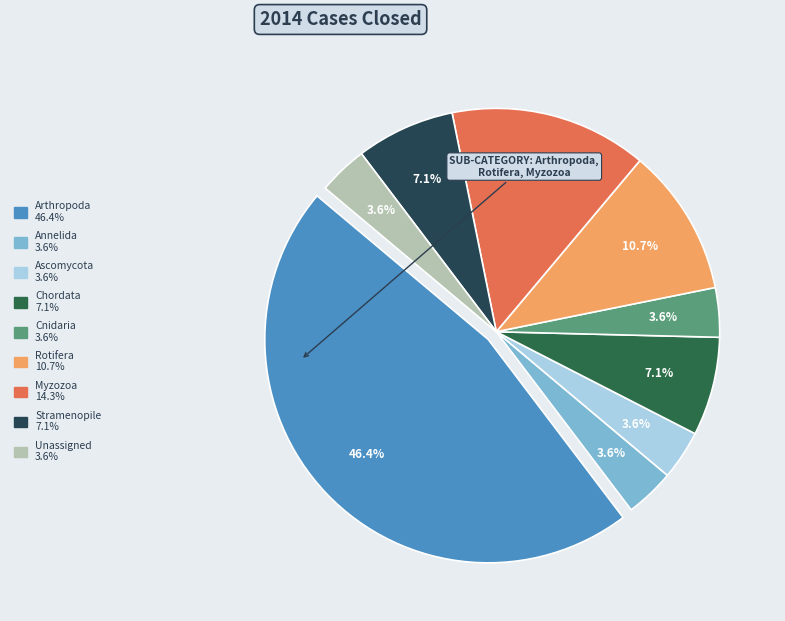

Count the number of slices in the pie.

9